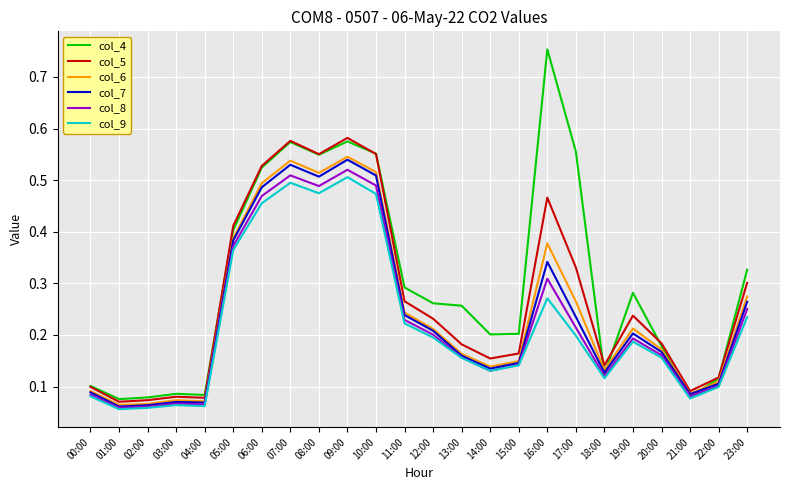

Which series has the largest total across all categories?

col_4